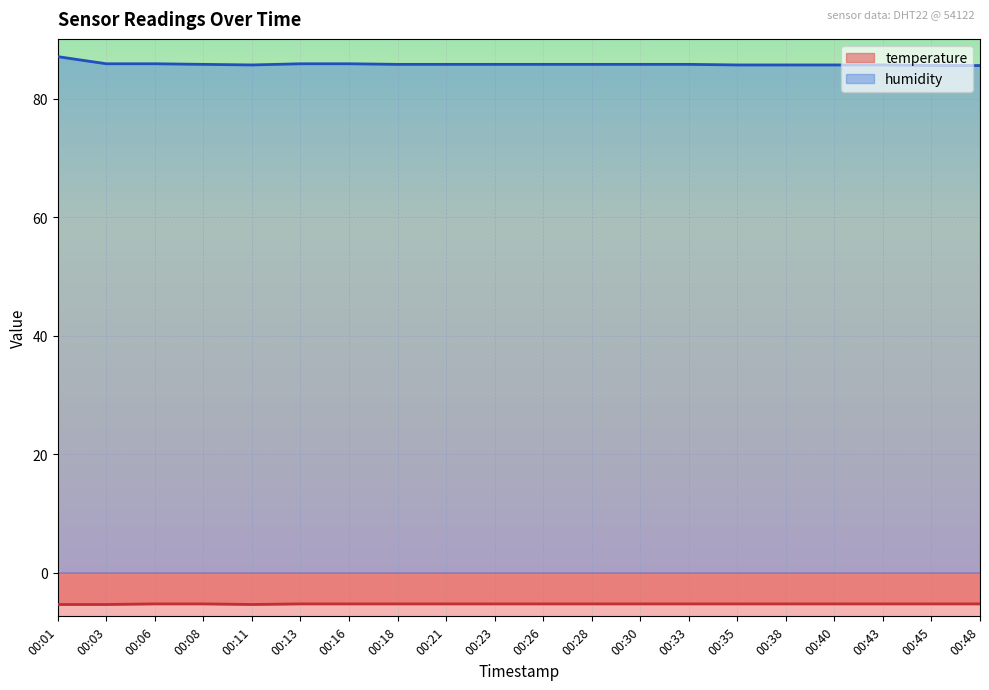

True or false: humidity has a value of 85.8 at 00:33.

True